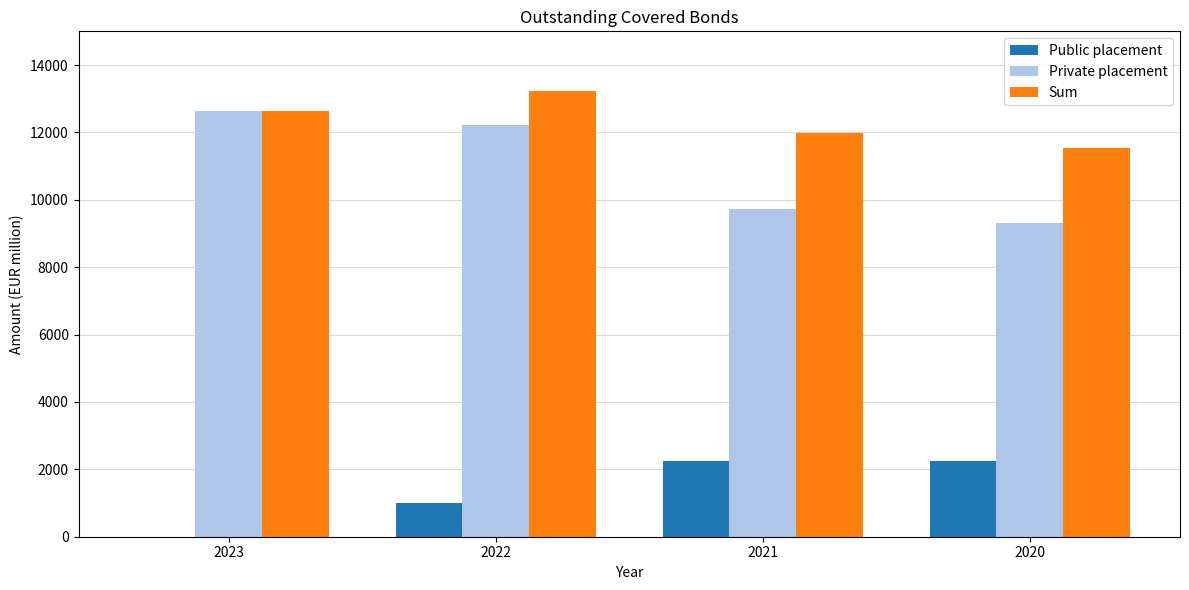

Reading left to right, what are all the values shown in this chart?

Public placement: 2023=0	2022=1000	2021=2250	2020=2250
Private placement: 2023=12650	2022=12220	2021=9720	2020=9300
Sum: 2023=12650	2022=13220	2021=11970	2020=11550